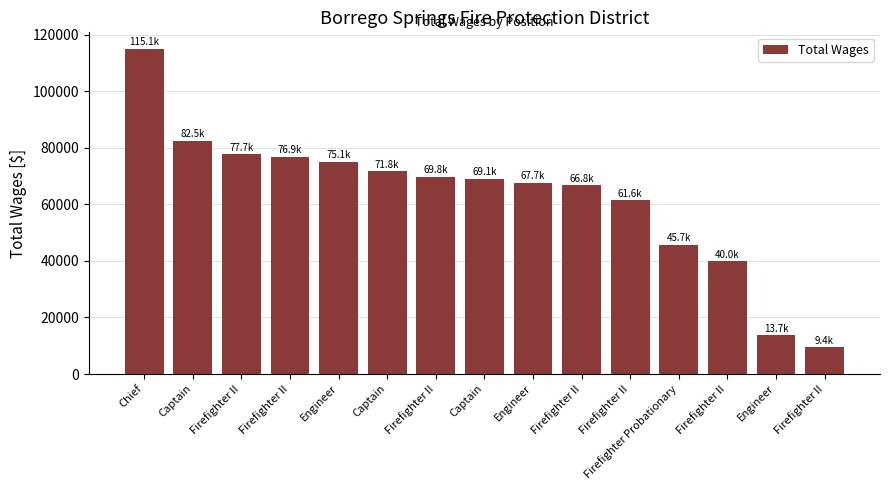

Between Engineer and Captain, which is larger?

Engineer